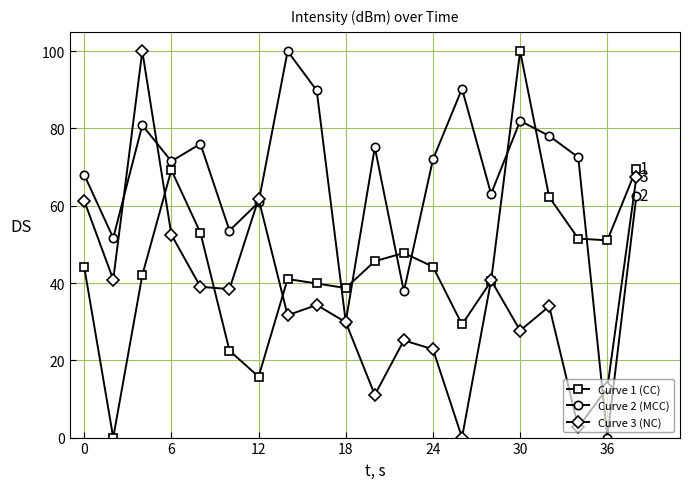

List the series in order of their overall mean, highest first.

Curve 2 (MCC), Curve 1 (CC), Curve 3 (NC)